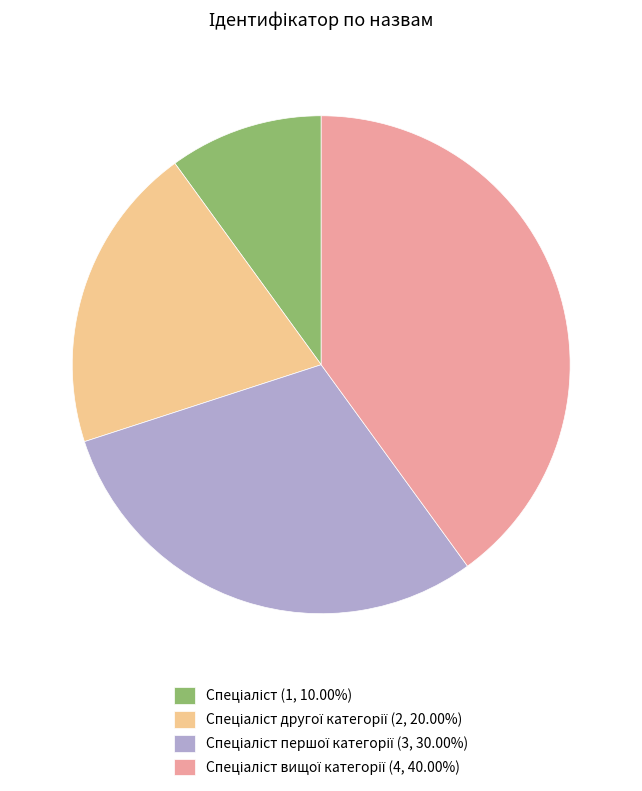

Does any single category account for the majority?

No